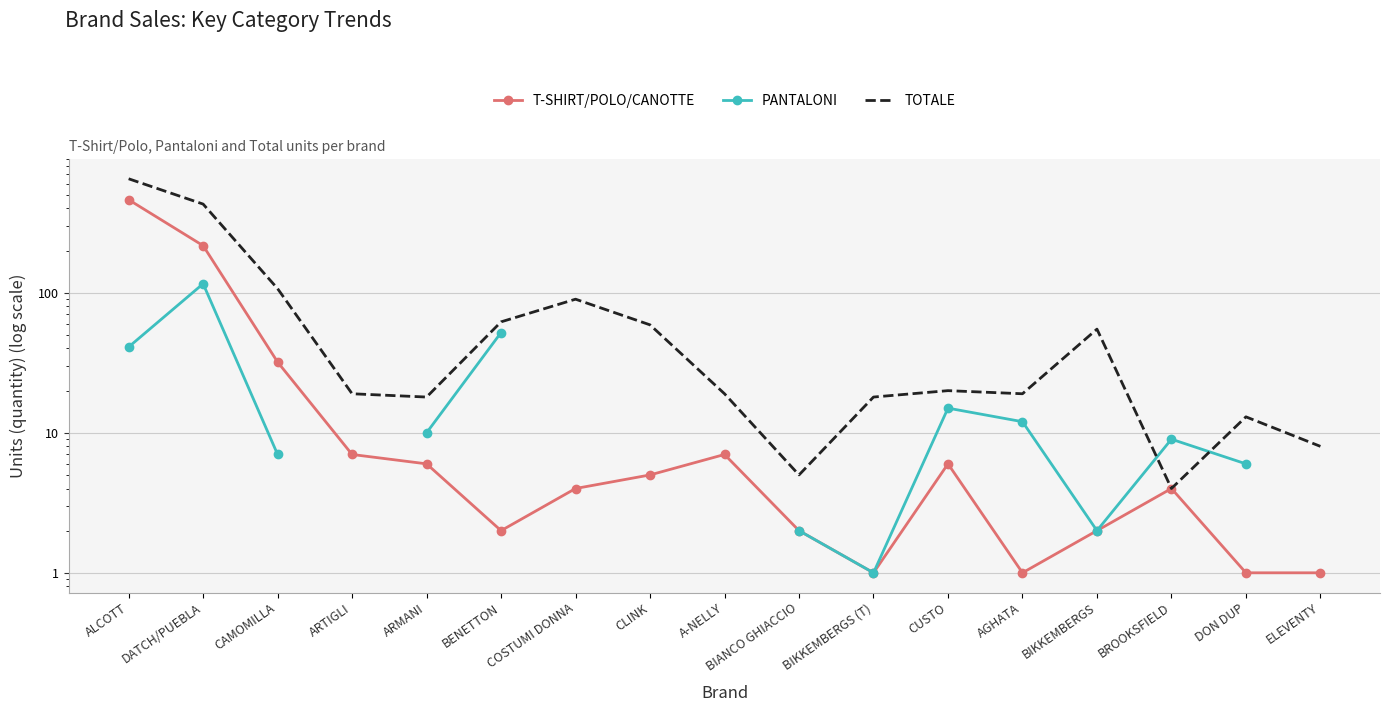

True or false: PANTALONI and T-SHIRT/POLO/CANOTTE cross at least once.

False